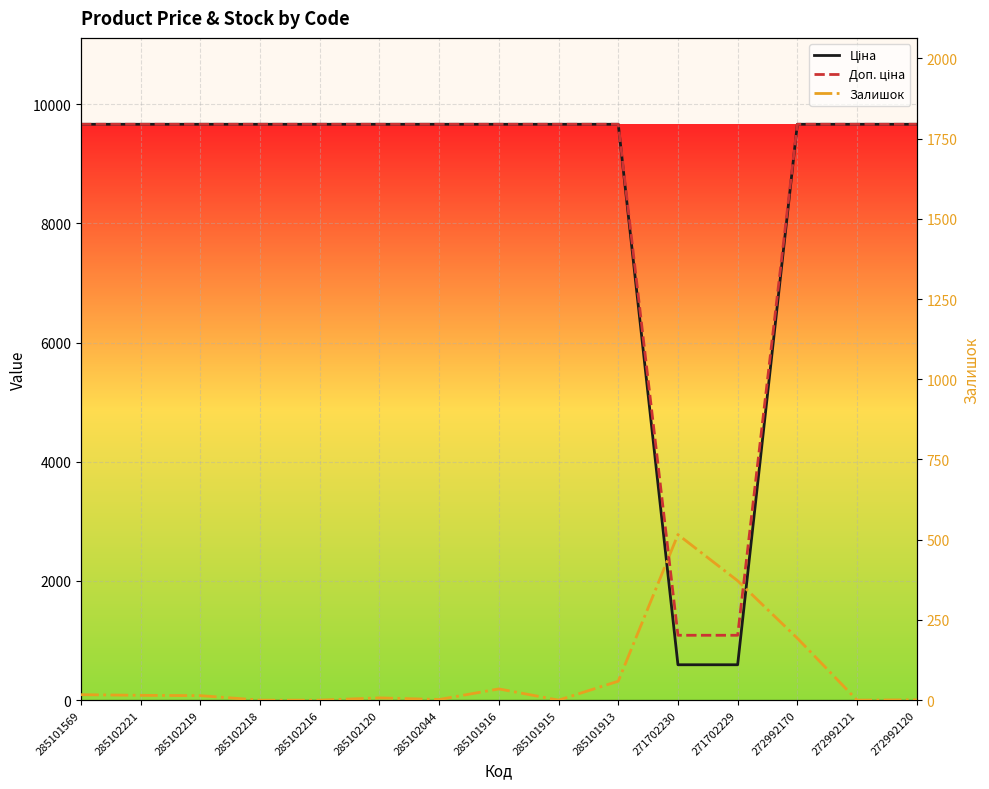

Is the value of Доп. ціна at 285101569 greater than the value of Ціна at 285102044?

No